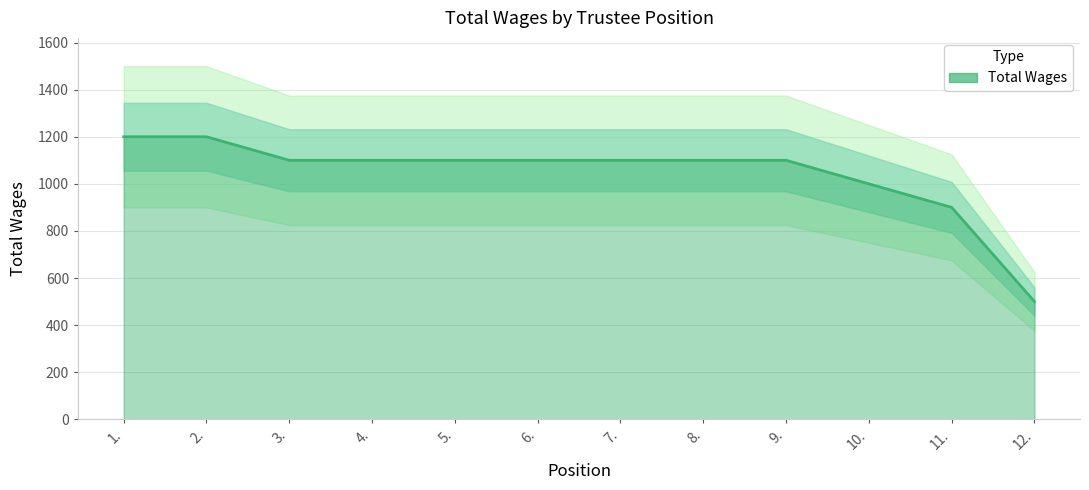

What is the difference between the second highest and second lowest values?

300